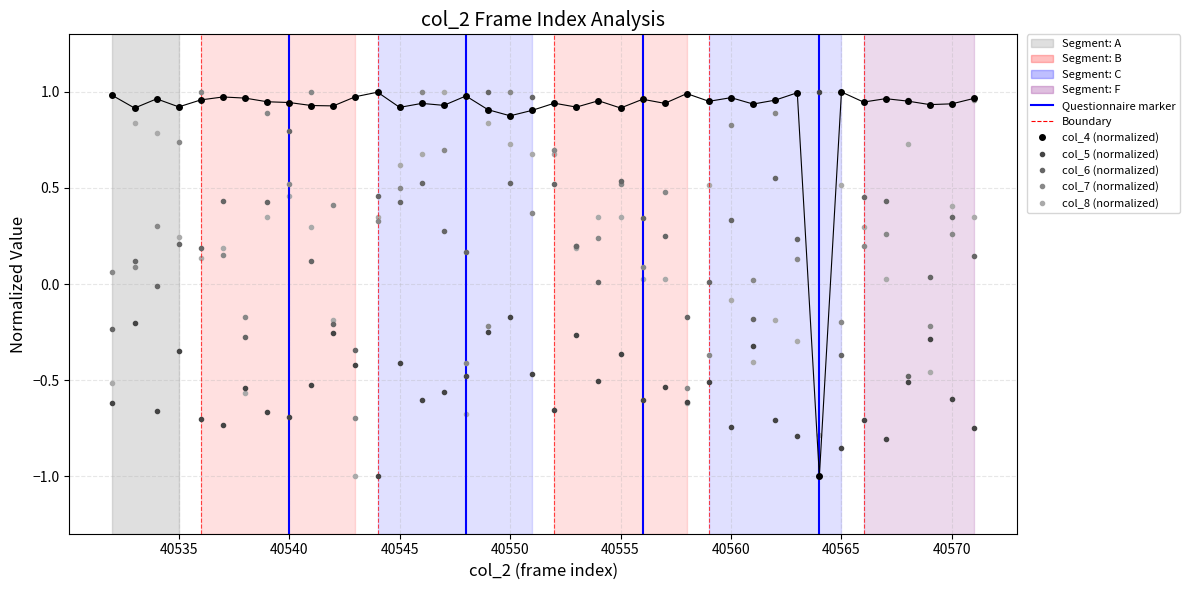

At which category is the sum across all series the highest?

40550